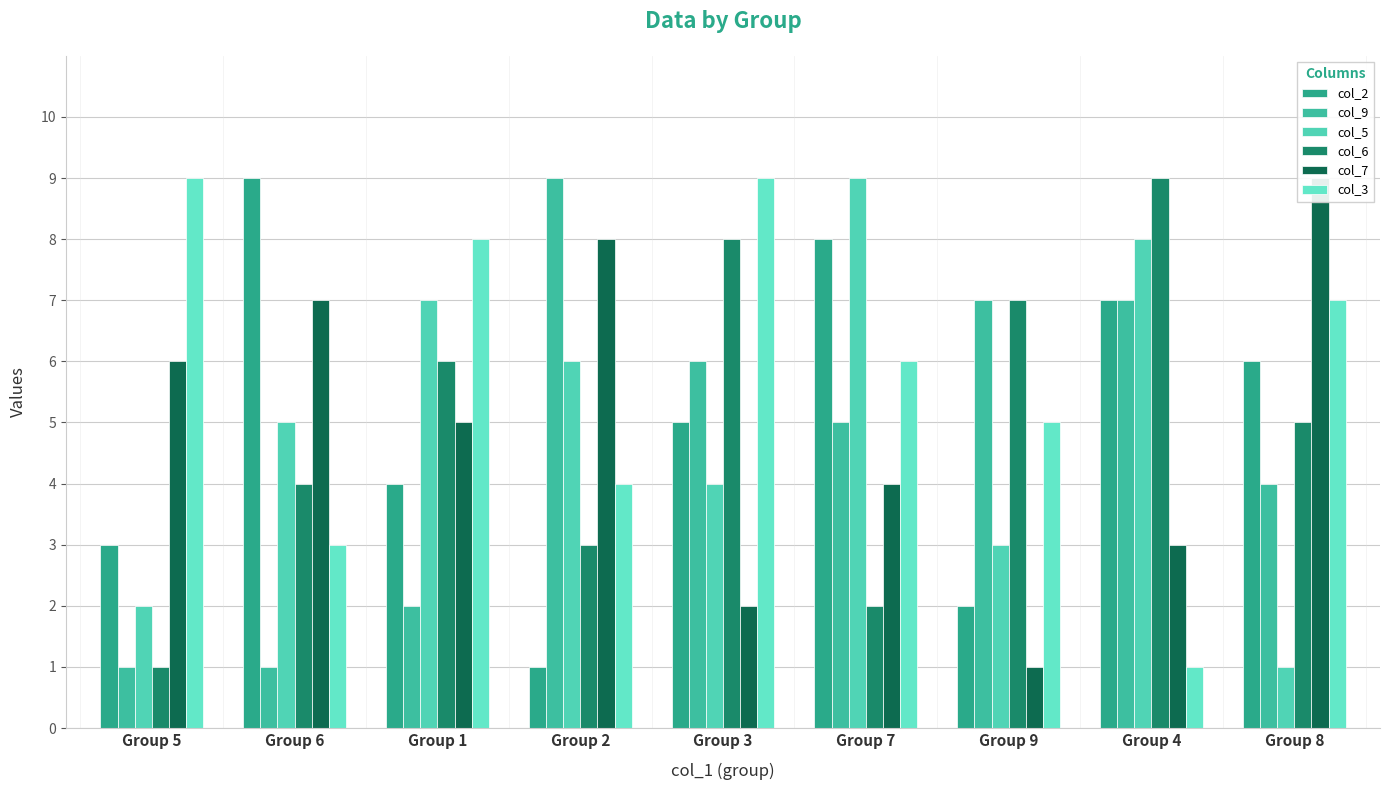

What is the lowest value of the col_5 series?

1